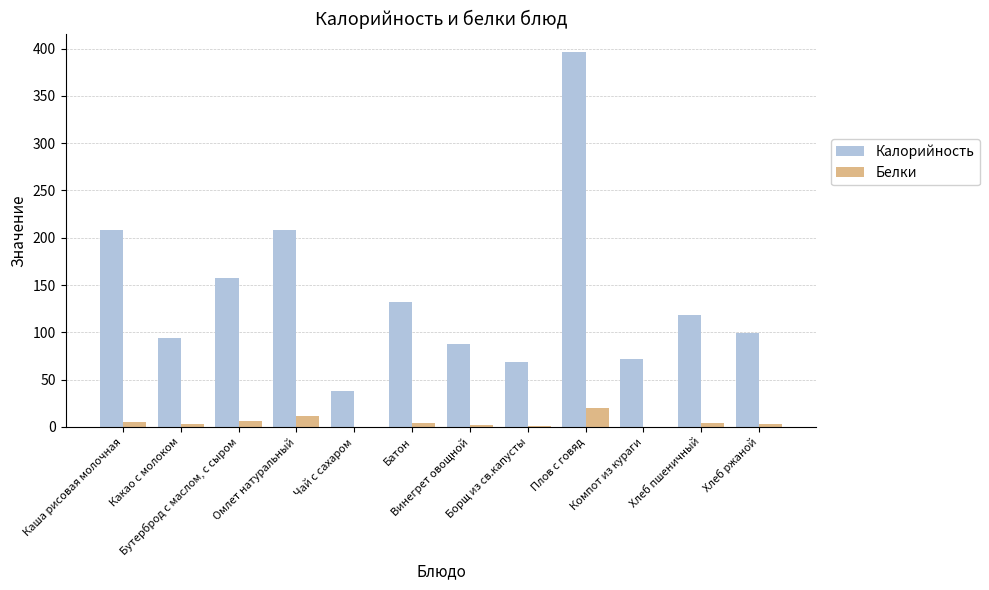

Which series changed the most between Каша рисовая молочная and Чай с сахаром?

Калорийность